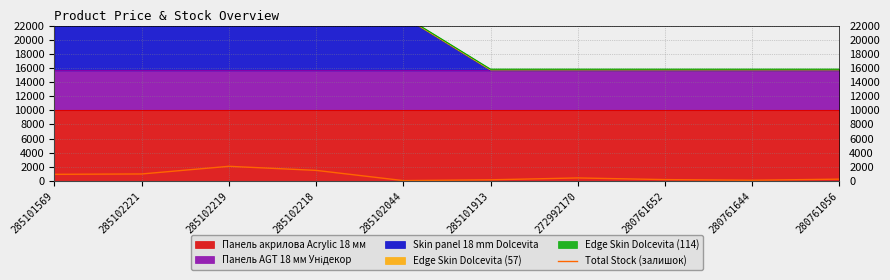

How many points are higher than both their immediate neighbors (excluding endpoints)?

2